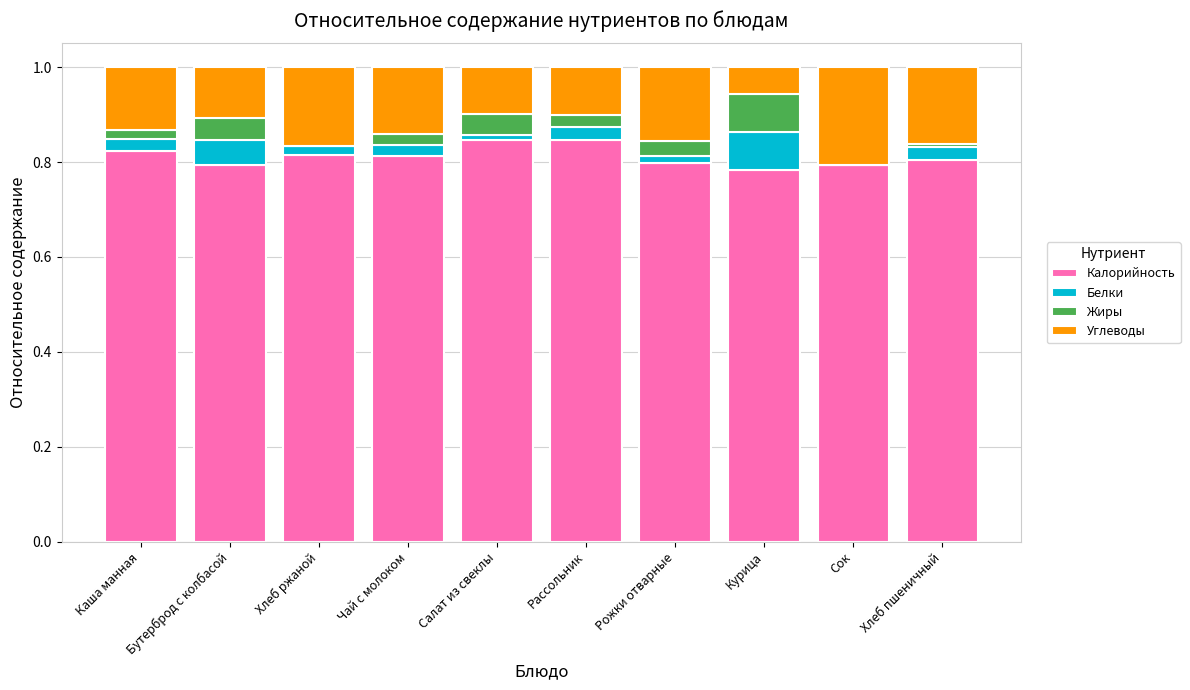

The Калорийность series shows 0.5 at Каша манная. True or false?

False